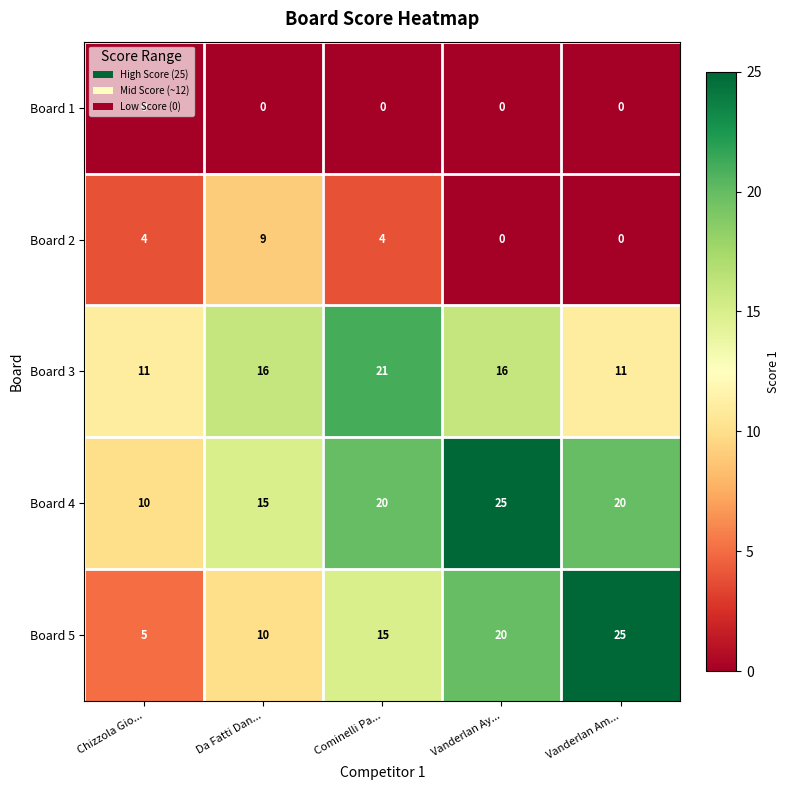

Is it true that Board 5 equals 25 at Vanderlan Am...?

True